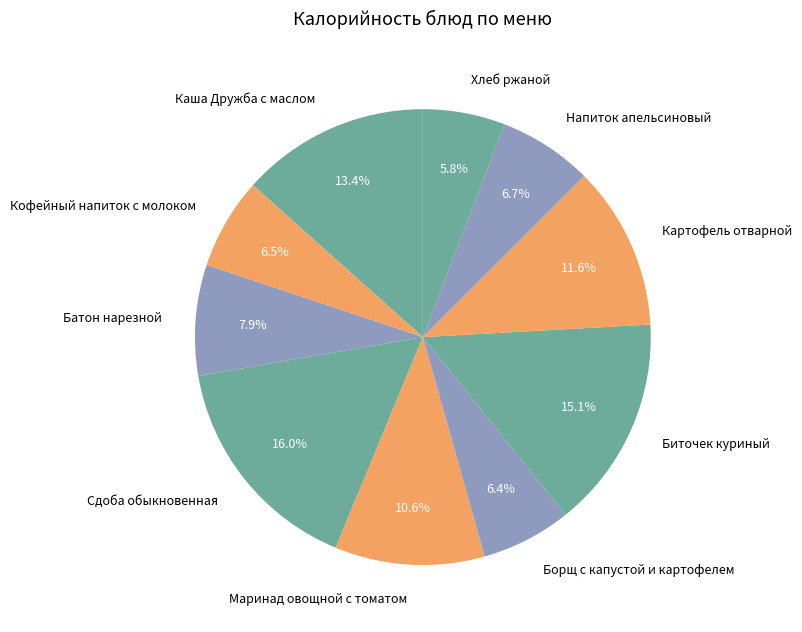

To the nearest percent, what is the combined percentage of Сдоба обыкновенная and Напиток апельсиновый?

23%